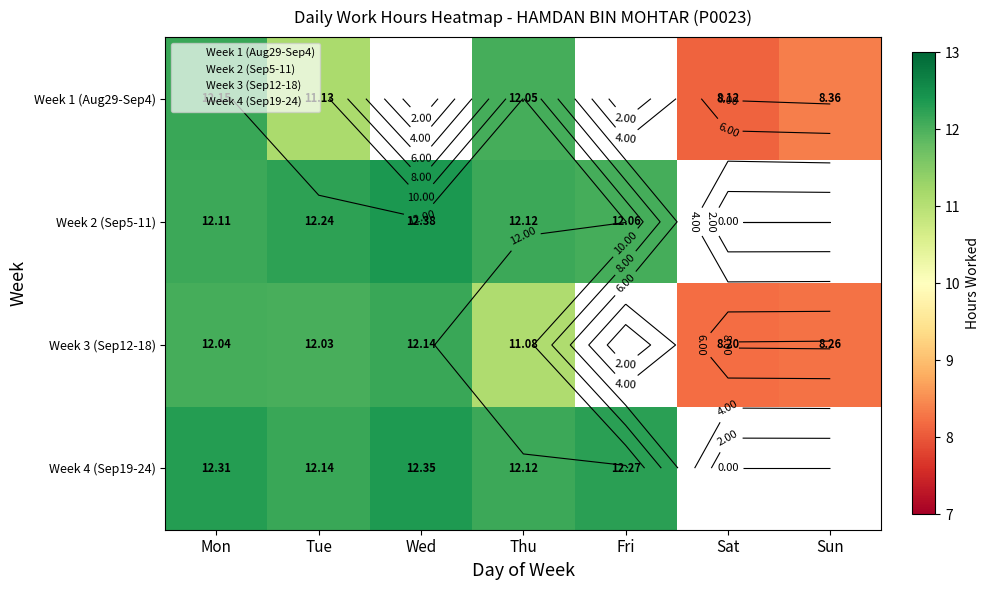

Rank the series by their maximum value, from lowest to highest.

Week 3 (Sep12-18), Week 1 (Aug29-Sep4), Week 4 (Sep19-24), Week 2 (Sep5-11)